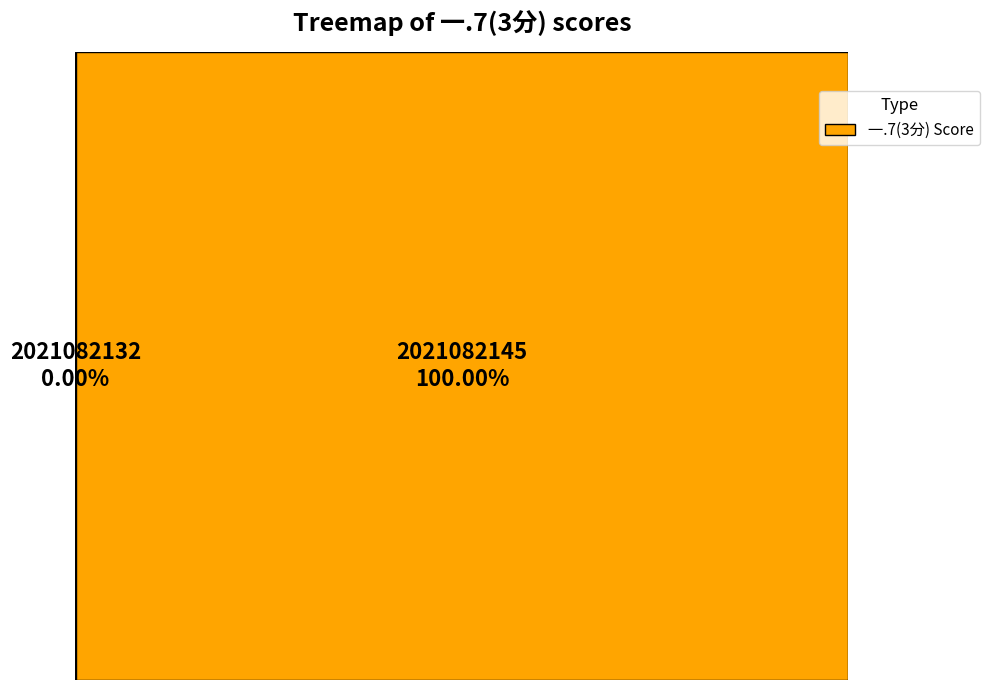

To the nearest percent, what is the average slice percentage?

50%